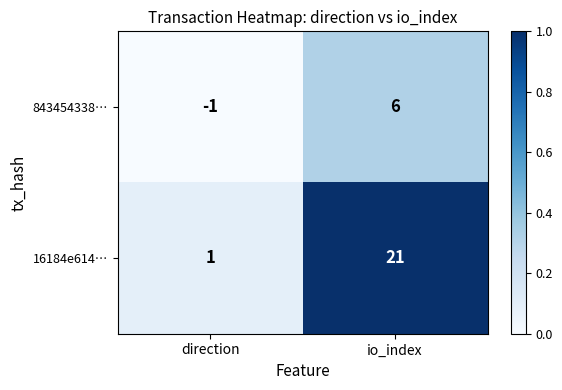

Which series has the widest spread of values?

16184e614…